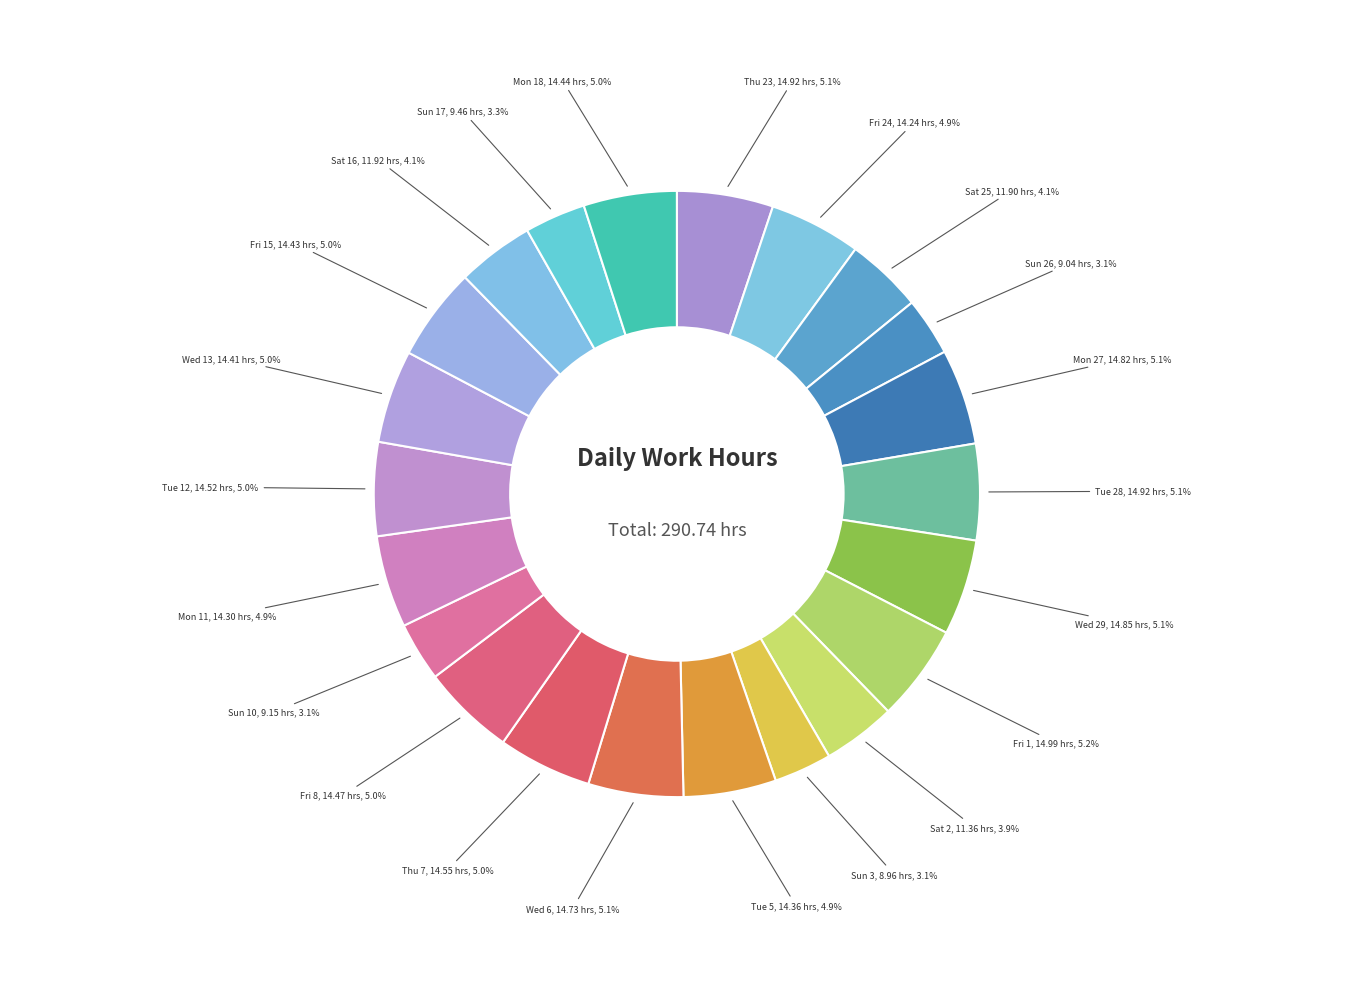

How many segments does this pie chart have?

22